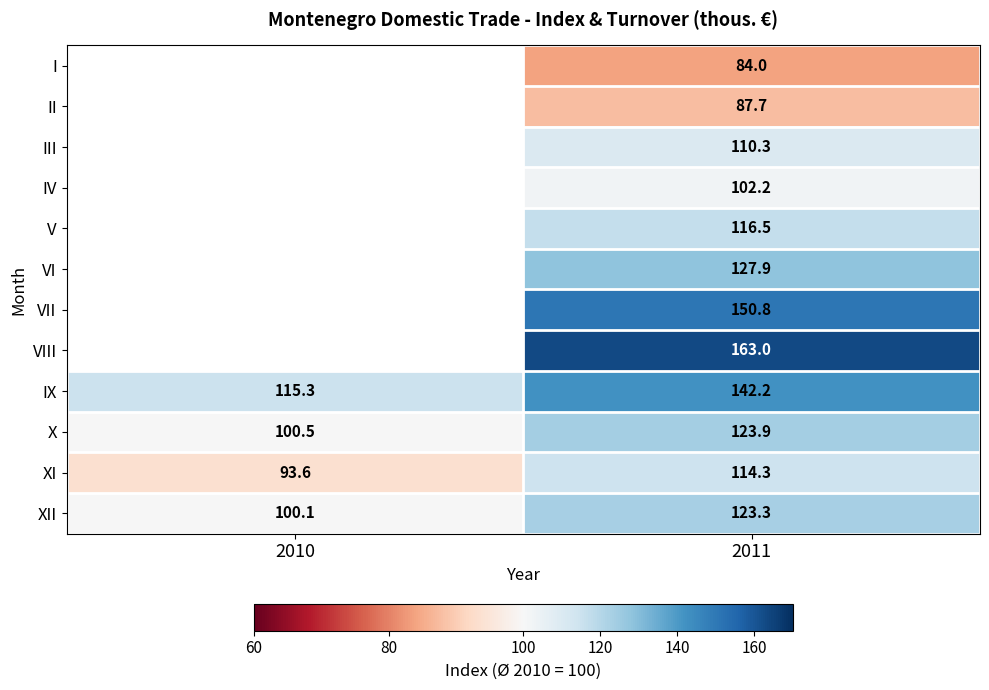

Rank the series at 2011 from highest to lowest value.

VIII, VII, IX, VI, X, XII, V, XI, III, IV, II, I